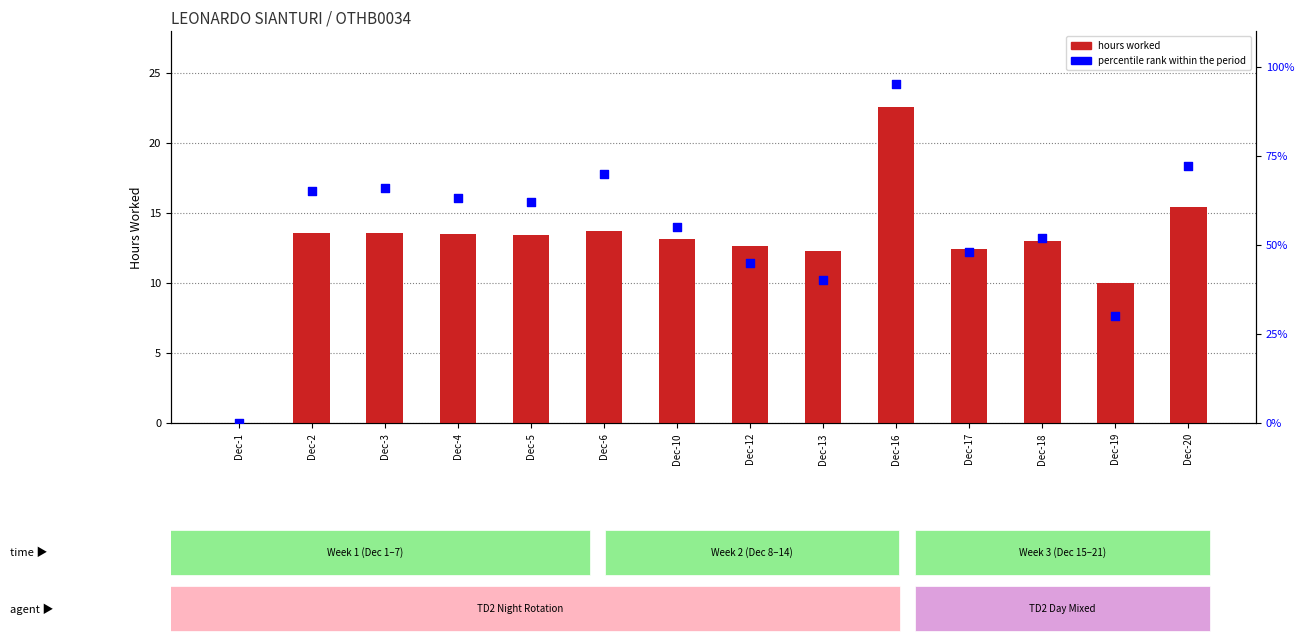

Which series has the largest total across all categories?

percentile rank